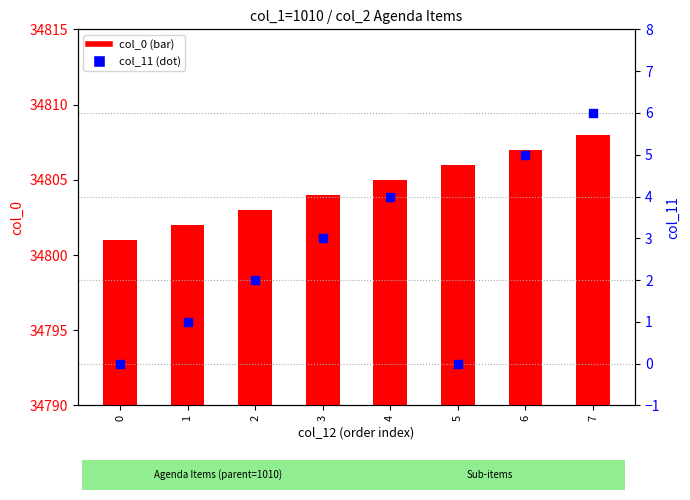

Is the value of col_0 at 5 greater than the value of col_11 at 2?

Yes